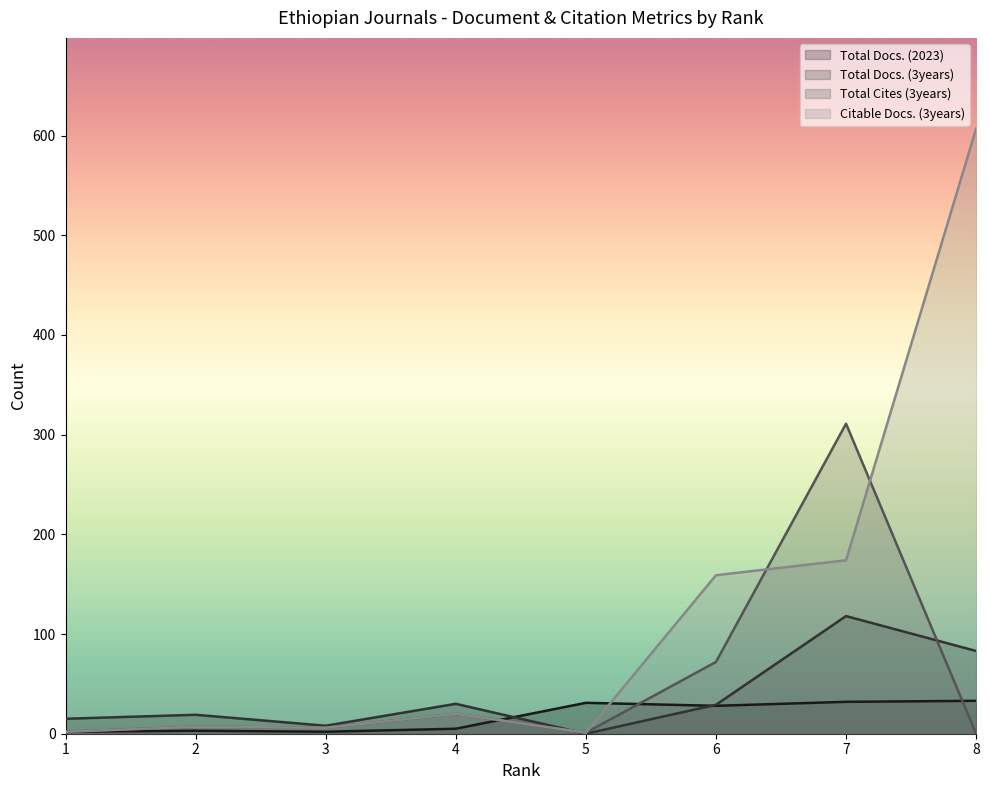

What is the total value across all series at 4?

75